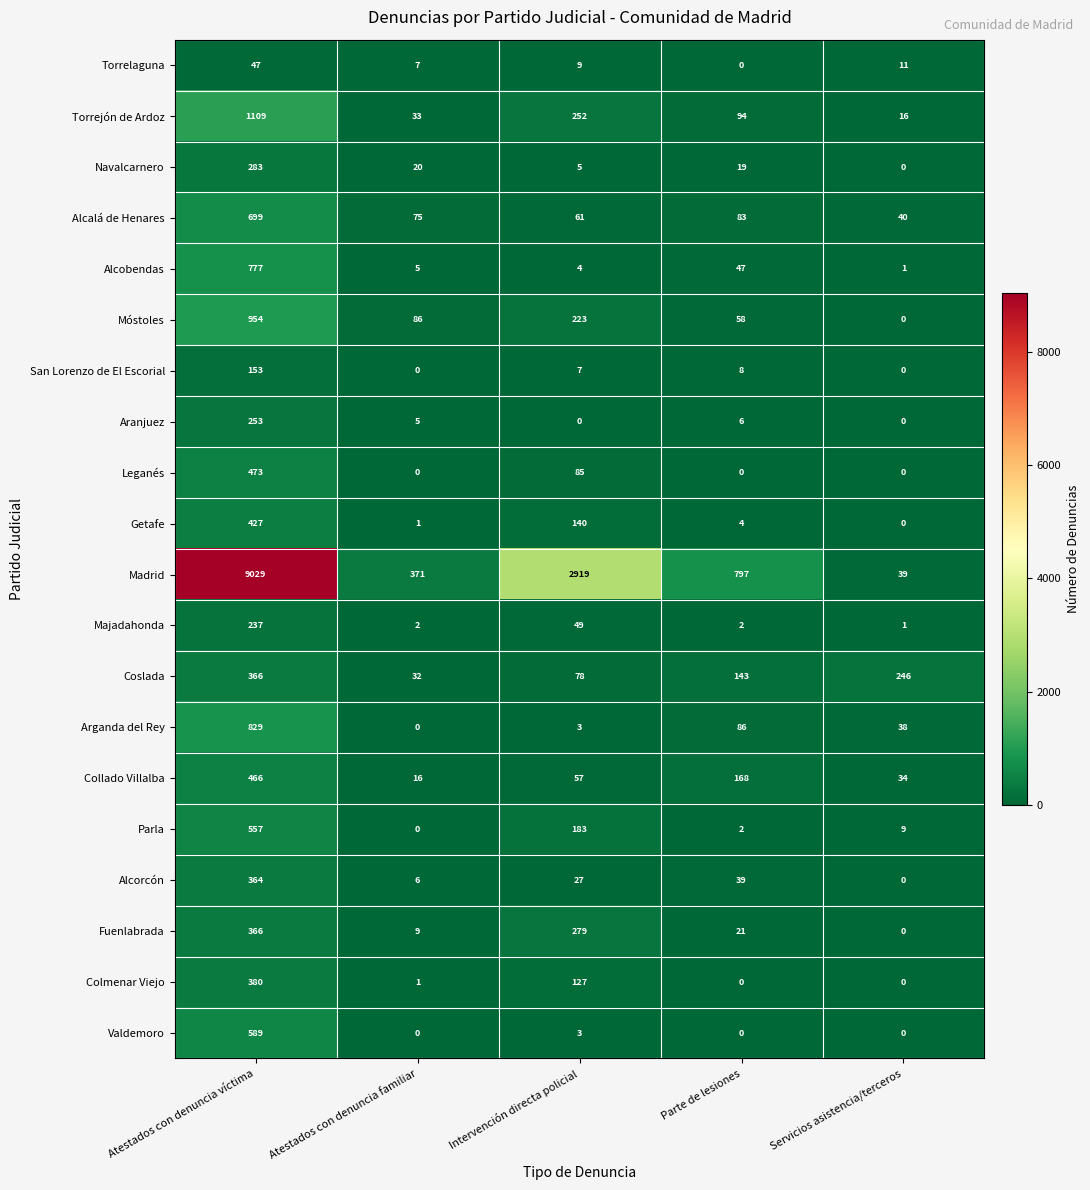

How many distinct data groups are displayed?

20